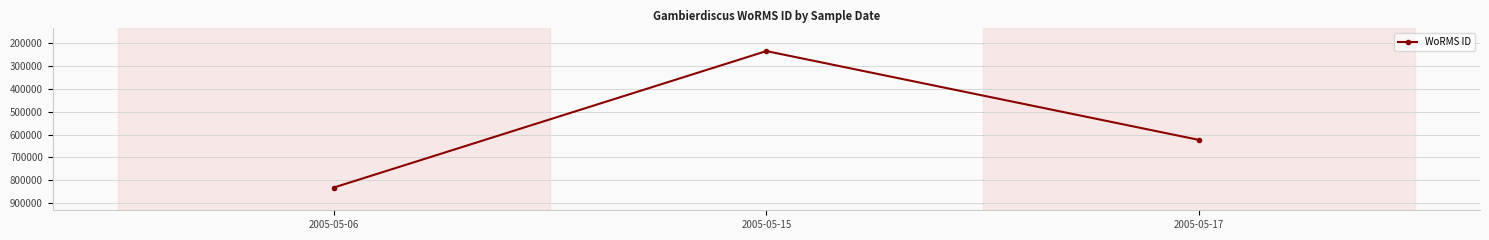

Rank the categories by value from highest to lowest.

2005-05-06, 2005-05-17, 2005-05-15